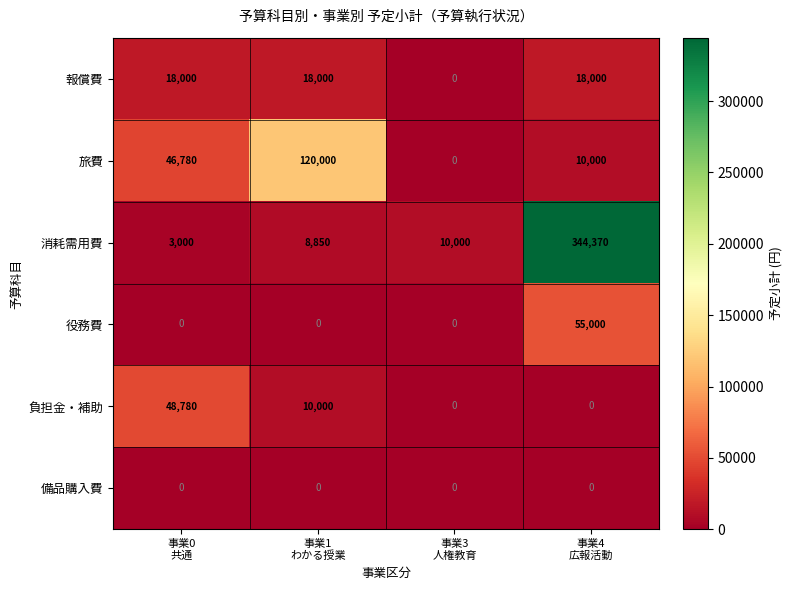

At which category is the sum across all series the highest?

事業4
広報活動